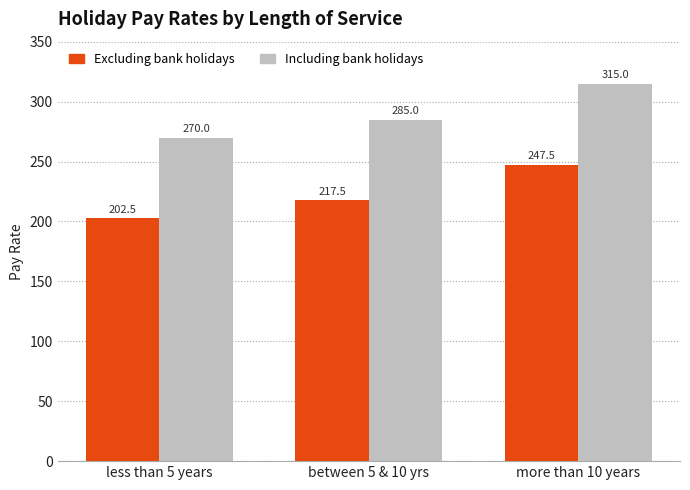

Where is Excluding bank holidays nearest to the value 225?

between 5 & 10 yrs